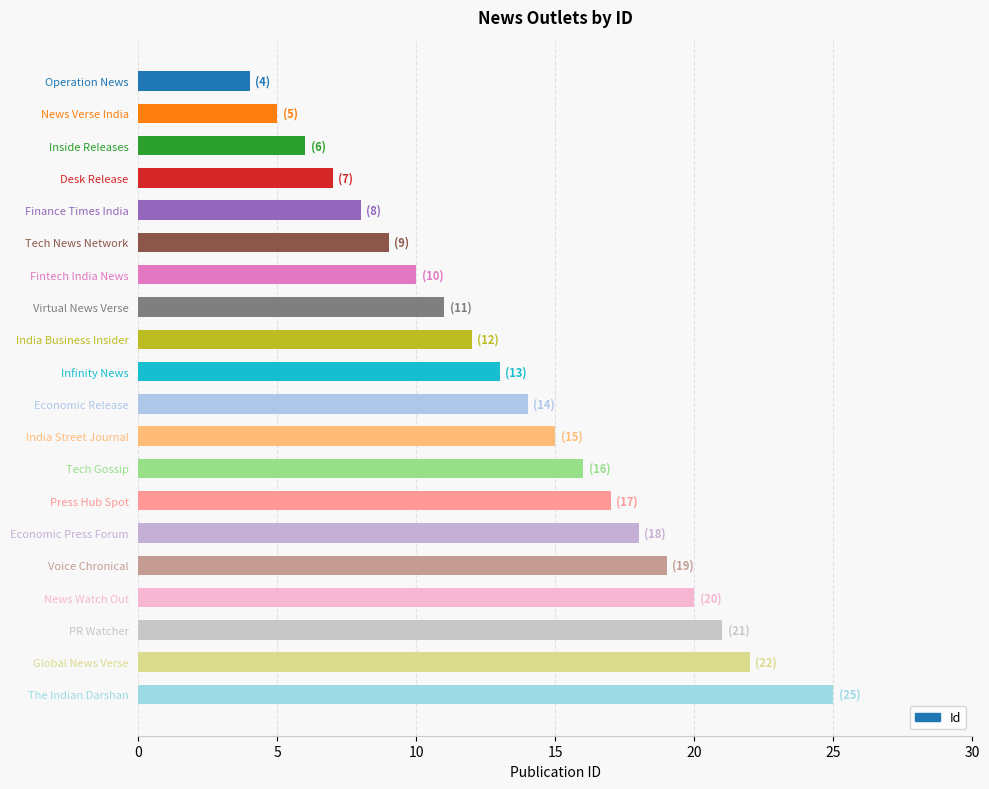

The value at Operation News is 4. True or false?

True